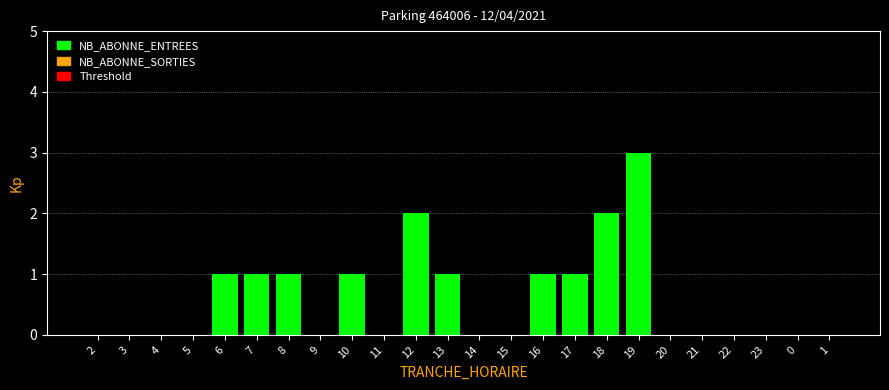

Reading left to right, what are all the values shown in this chart?

2=0	3=0	4=0	5=0	6=1	7=1	8=1	9=0	10=1	11=0	12=2	13=1	14=0	15=0	16=1	17=1	18=2	19=3	20=0	21=0	22=0	23=0	0=0	1=0